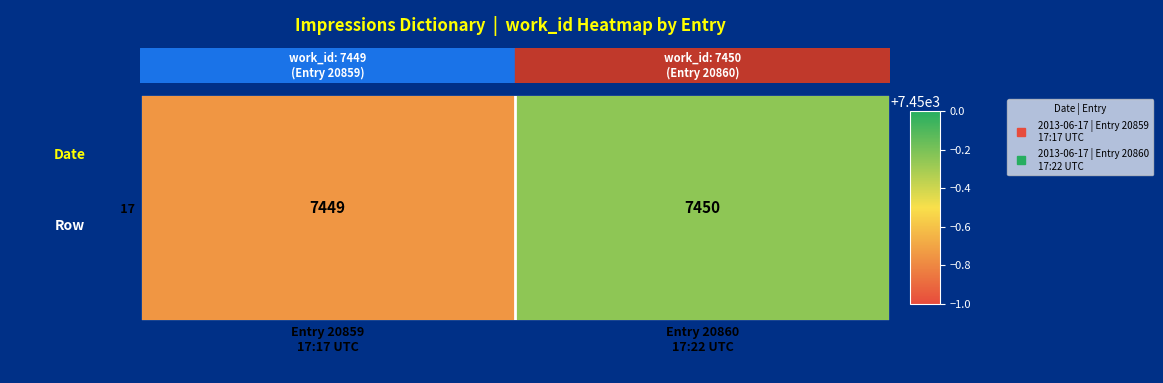

What is the maximum value shown in the chart?

7450